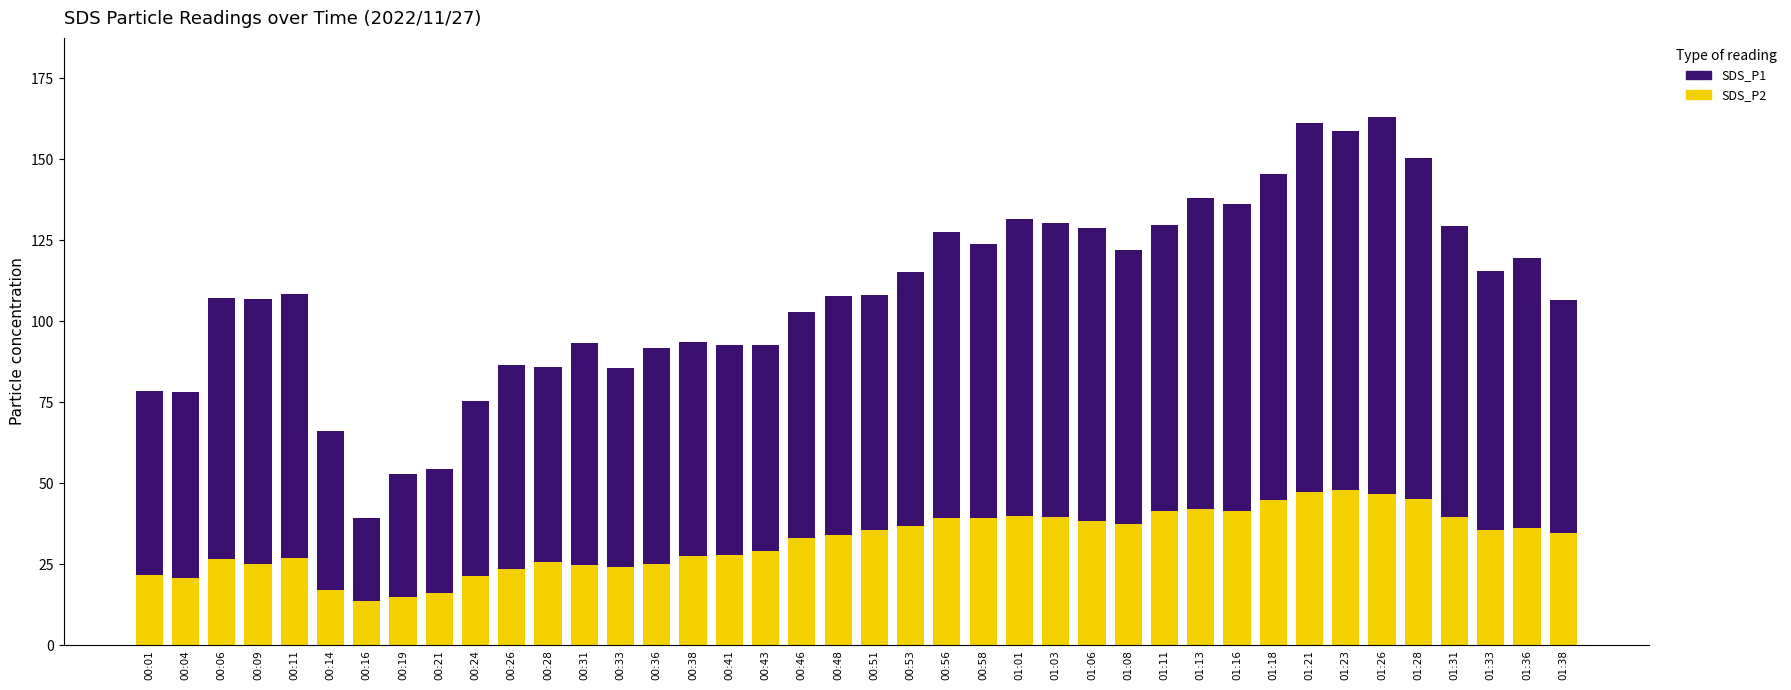

What is the highest value of the SDS_P2 series?

48.0